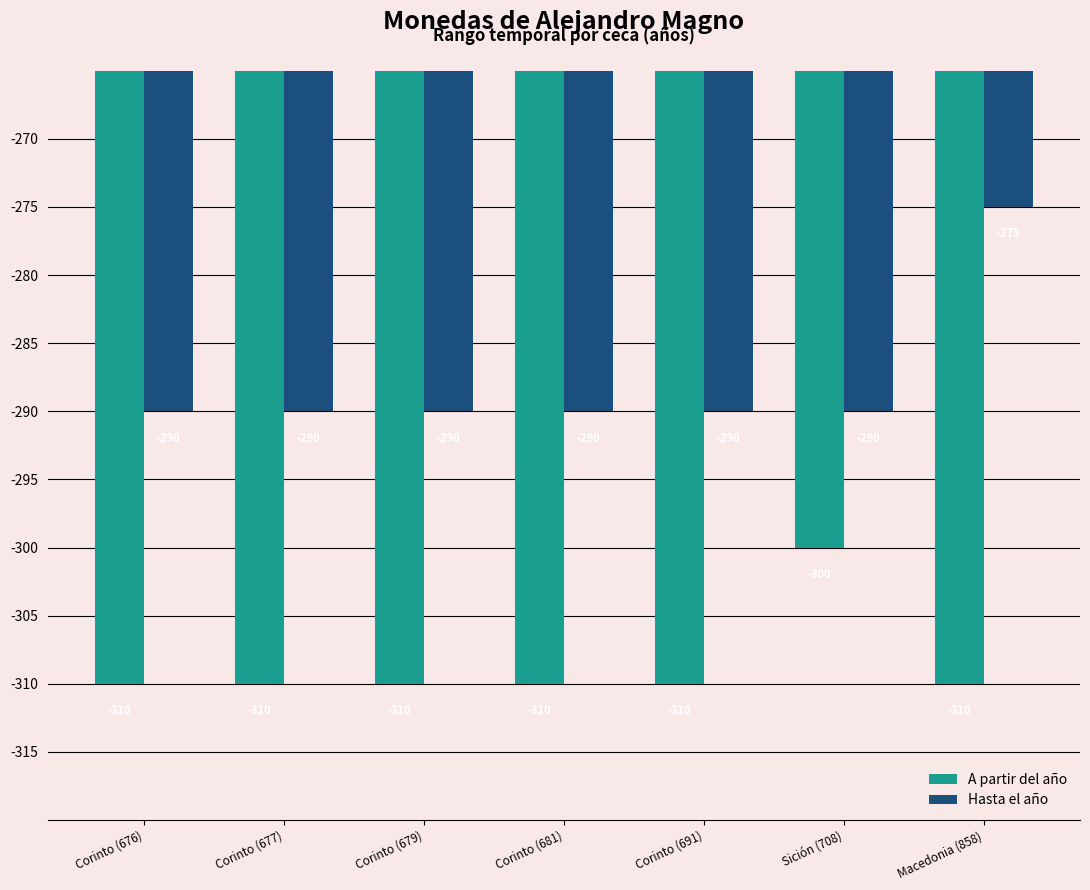

What is the sum of all A partir del año values?

-2160